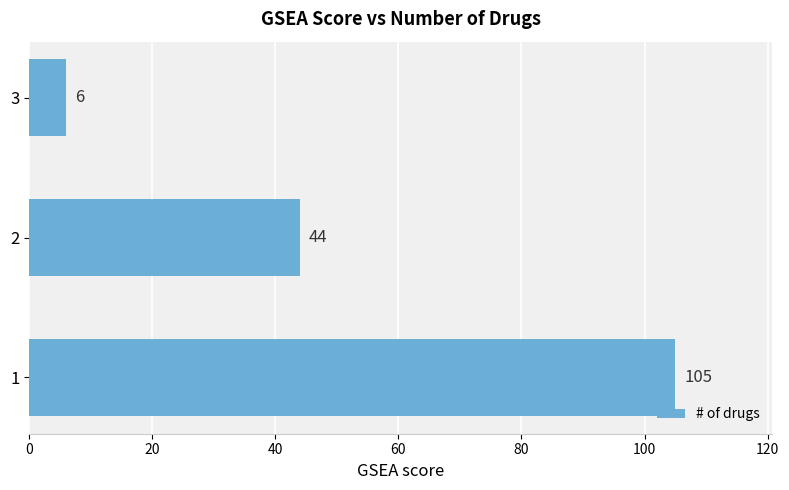

Which category has the lowest value across all series?

3